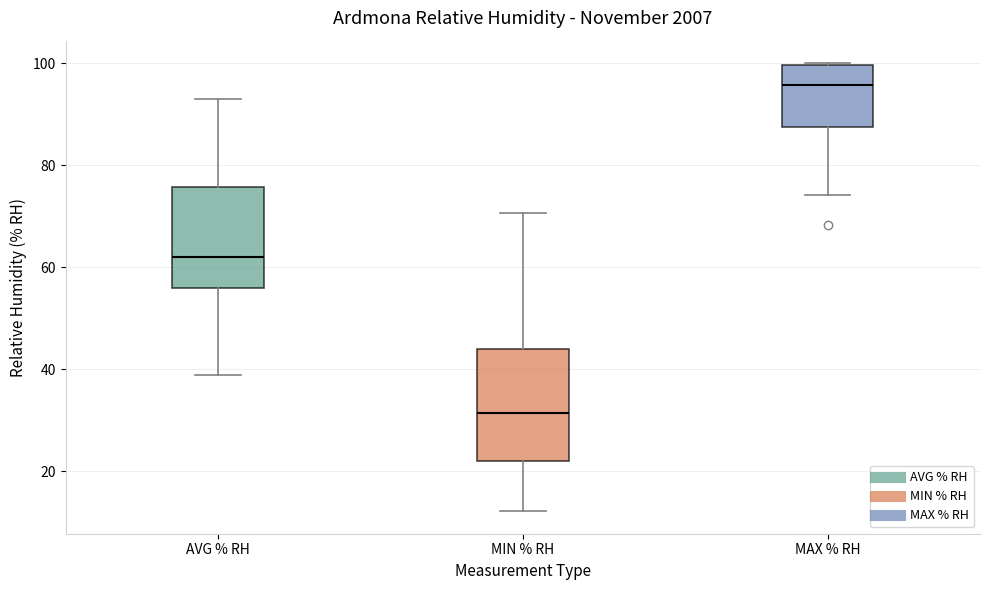

Reading left to right, transcribe this box plot: for each box, give where its median line is, the range the box spans, and where its two whiskers end, as read against the y-axis. The values are not printed on the chart, so give them approximately, as read against the axis.

AVG % RH: median 62, box 56 to 76, whiskers 38 to 92
MIN % RH: median 32, box 22 to 44, whiskers 12 to 70
MAX % RH: median 96, box 88 to 100, whiskers 74 to 100